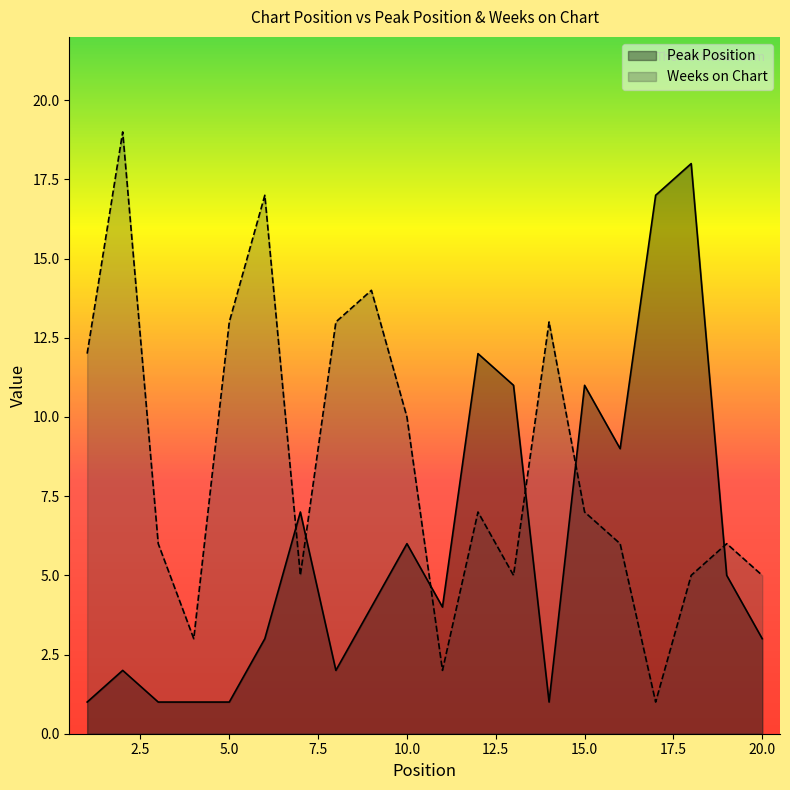

Is the value of Peak Position at 17 greater than the value of Weeks on Chart at 12?

Yes